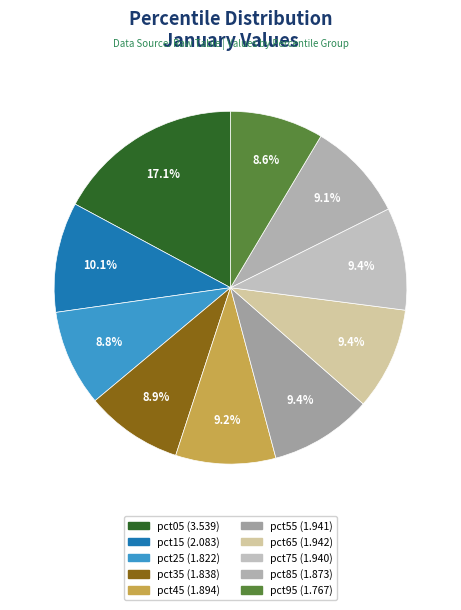

What percentage do pct15 and pct95 together represent?

18.7%